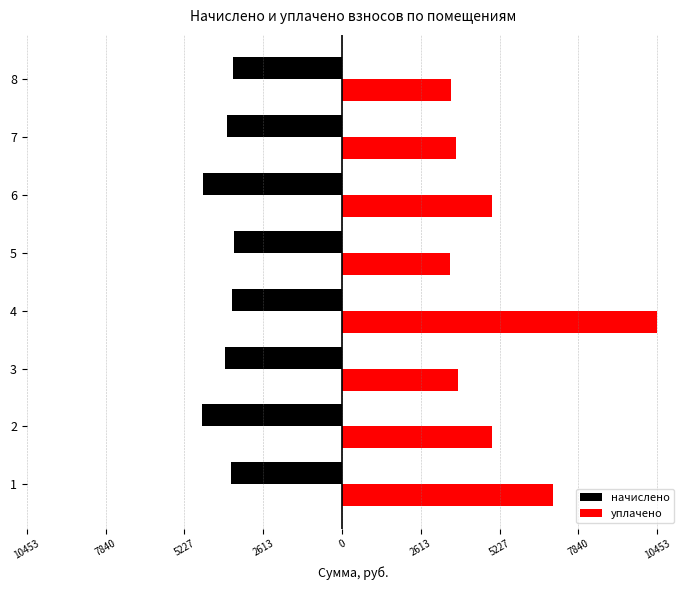

What are all the series names shown in the legend?

начислено, уплачено